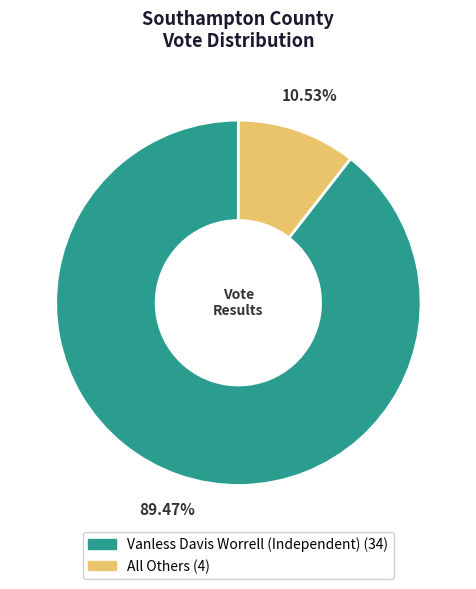

True or false: All Others accounts for 11% of the total.

True